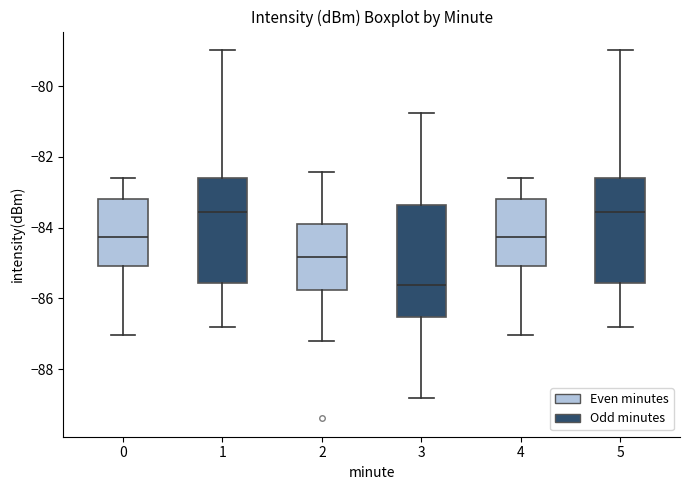

Reading left to right, read every box against the y-axis: the position of its median line, the range the box covers, and the ends of its whiskers. The values are not printed on the chart, so give them approximately, as read against the axis.

0: median -84.2, box -85.0 to -83.2, whiskers -87.0 to -82.6
1: median -83.6, box -85.6 to -82.6, whiskers -86.8 to -79.0
2: median -84.8, box -85.8 to -83.8, whiskers -87.2 to -82.4
3: median -85.6, box -86.6 to -83.4, whiskers -88.8 to -80.8
4: median -84.2, box -85.0 to -83.2, whiskers -87.0 to -82.6
5: median -83.6, box -85.6 to -82.6, whiskers -86.8 to -79.0